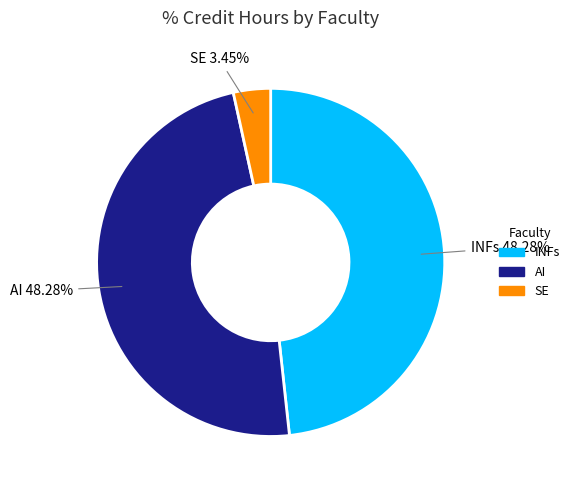

Does any single category account for the majority?

No